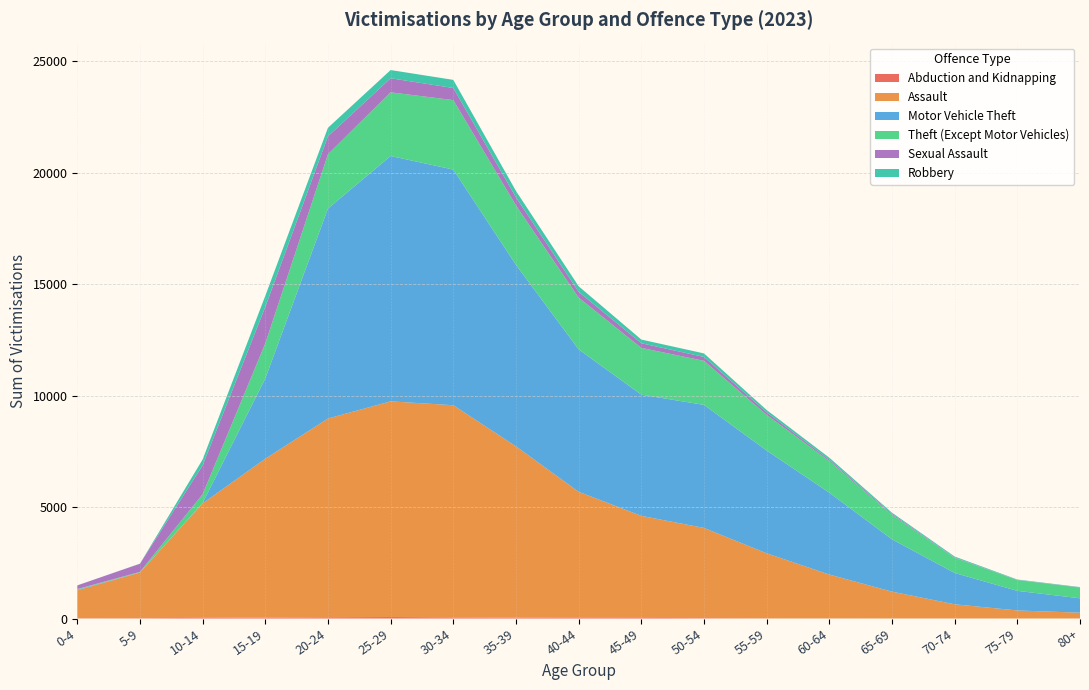

Reading right to left, extract all data points from this chart.

Abduction and Kidnapping: 80+=2	75-79=1	70-74=1	65-69=1	60-64=7	55-59=5	50-54=16	5-9=12	45-49=26	40-44=28	35-39=37	30-34=50	25-29=67	20-24=55	15-19=42	10-14=29	0-4=7
Assault: 80+=259	75-79=360	70-74=637	65-69=1204	60-64=1966	55-59=2920	50-54=4049	5-9=2051	45-49=4580	40-44=5659	35-39=7687	30-34=9521	25-29=9678	20-24=8919	15-19=7127	10-14=5137	0-4=1259
Motor Vehicle Theft: 80+=646	75-79=880	70-74=1406	65-69=2348	60-64=3673	55-59=4614	50-54=5522	5-9=5	45-49=5439	40-44=6391	35-39=8146	30-34=10575	25-29=11010	20-24=9422	15-19=3602	10-14=17	0-4=30
Theft (Except Motor Vehicles): 80+=479	75-79=483	70-74=676	65-69=1094	60-64=1423	55-59=1601	50-54=1976	5-9=25	45-49=2099	40-44=2321	35-39=2668	30-34=3118	25-29=2857	20-24=2435	15-19=1574	10-14=392	0-4=24
Sexual Assault: 80+=10	75-79=8	70-74=19	65-69=45	60-64=61	55-59=111	50-54=175	5-9=365	45-49=208	40-44=259	35-39=356	30-34=542	25-29=631	20-24=805	15-19=1634	10-14=1294	0-4=165
Robbery: 80+=15	75-79=18	70-74=42	65-69=56	60-64=86	55-59=107	50-54=158	5-9=4	45-49=166	40-44=252	35-39=292	30-34=365	25-29=369	20-24=385	15-19=501	10-14=268	0-4=2